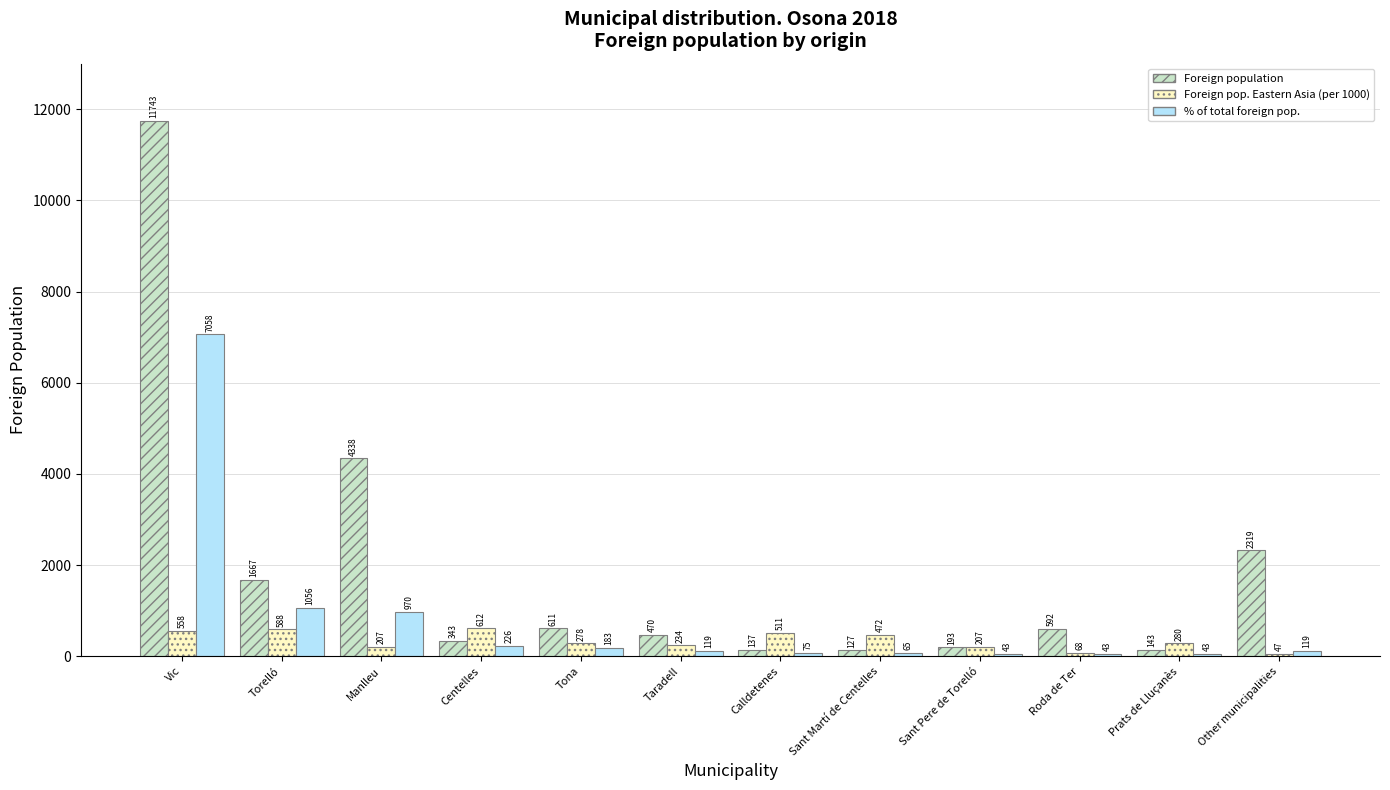

How many values in the Foreign population series are below 592?

6